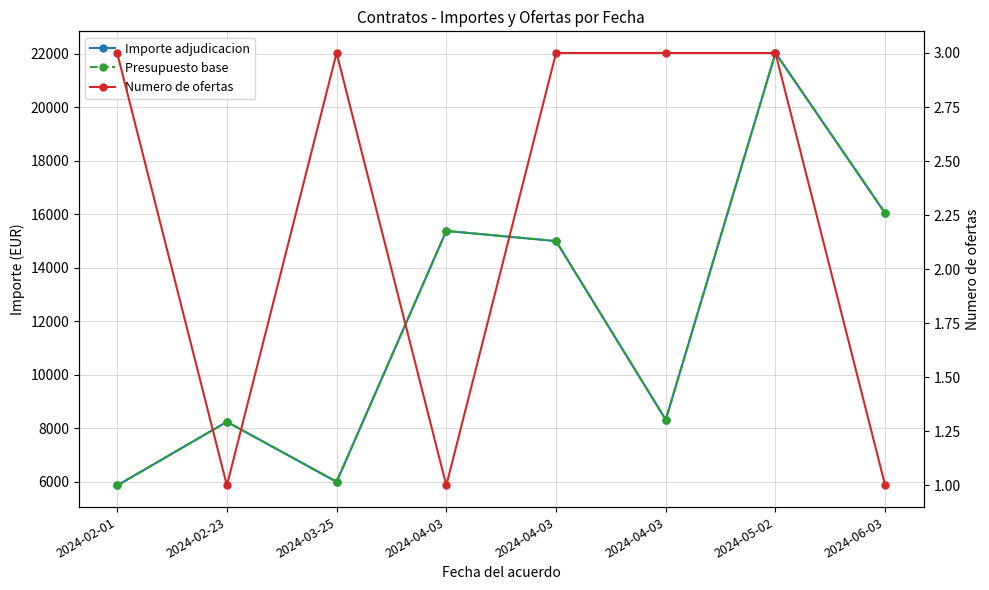

What is the difference between the Numero de ofertas values at 2024-05-02 and 2024-02-23?

2.0